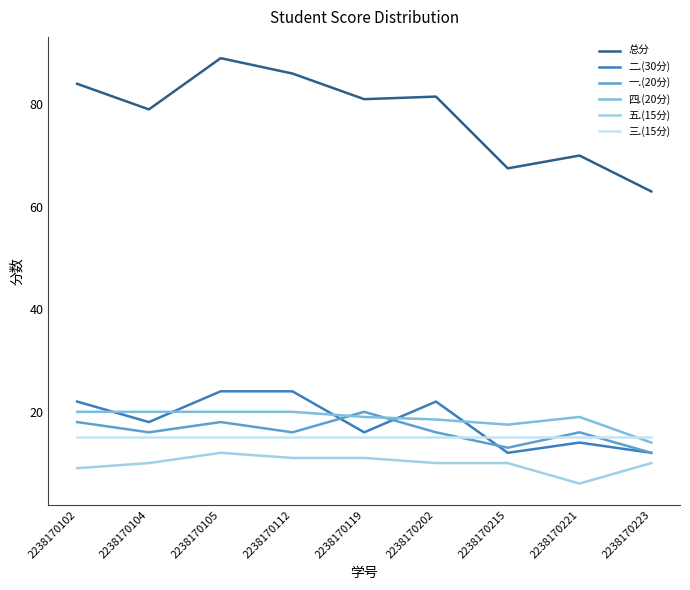

Is the value of 二.(30分) at 2238170112 greater than the value of 一.(20分) at 2238170102?

Yes